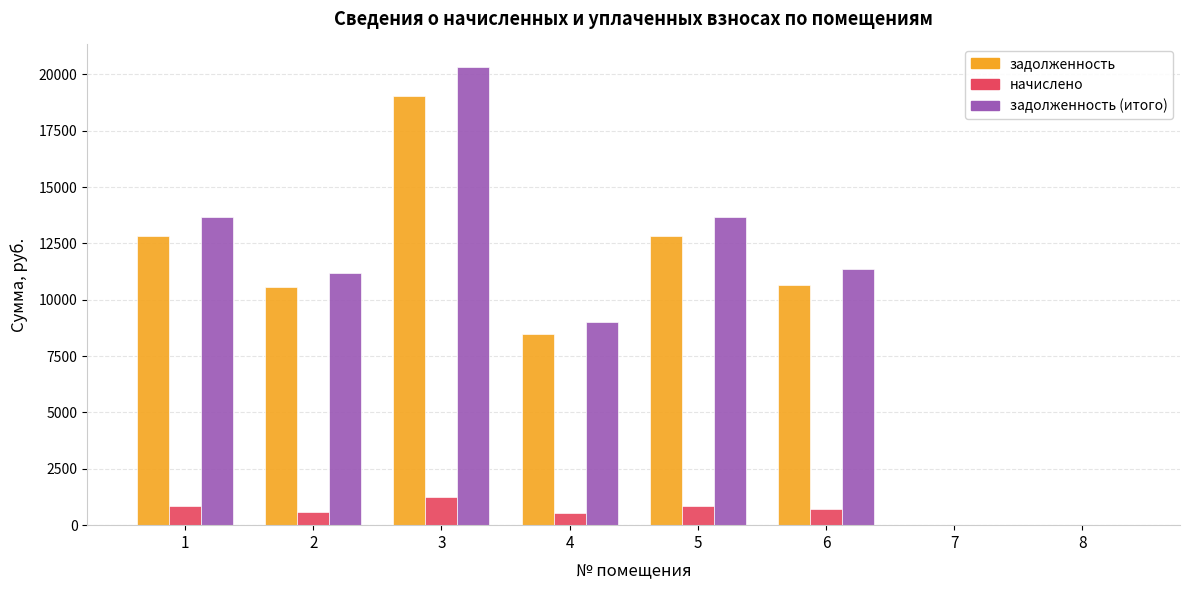

What is the sum of the задолженность (итого) values at 7 and 4?

9035.7